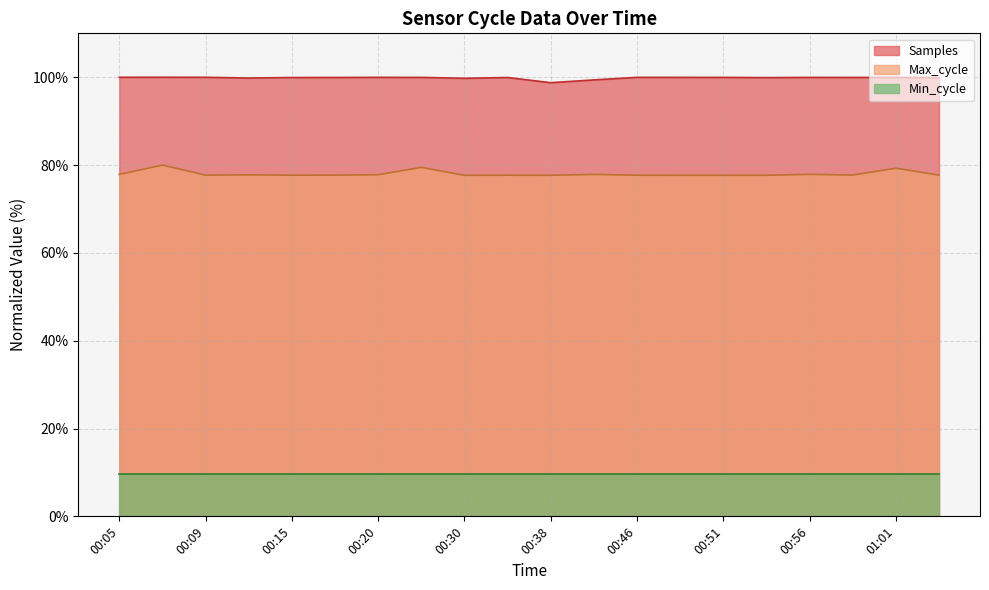

Where is Samples nearest to the value 99?

00:38